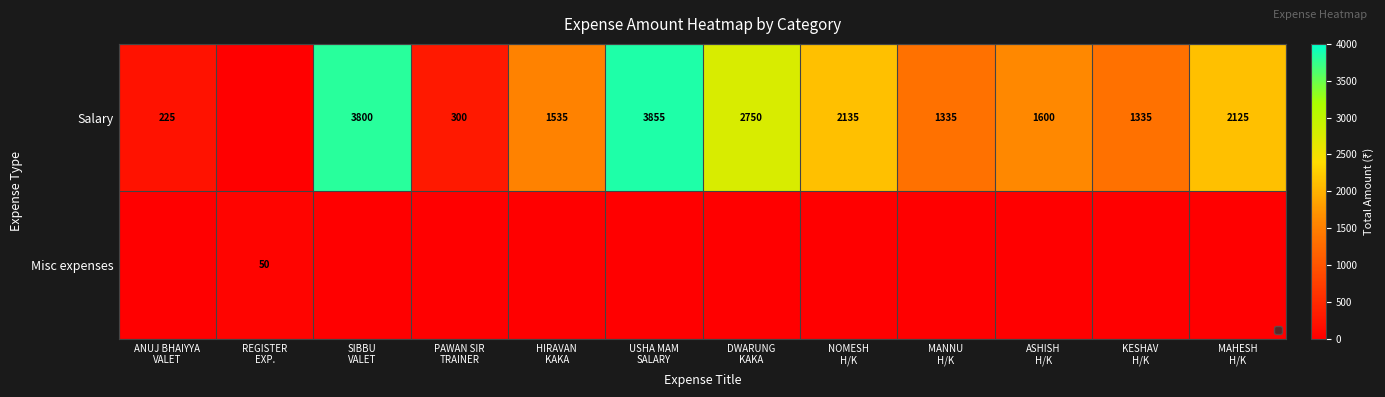

What is the difference between the Salary values at MANNU H/K and NOMESH H/K?

800